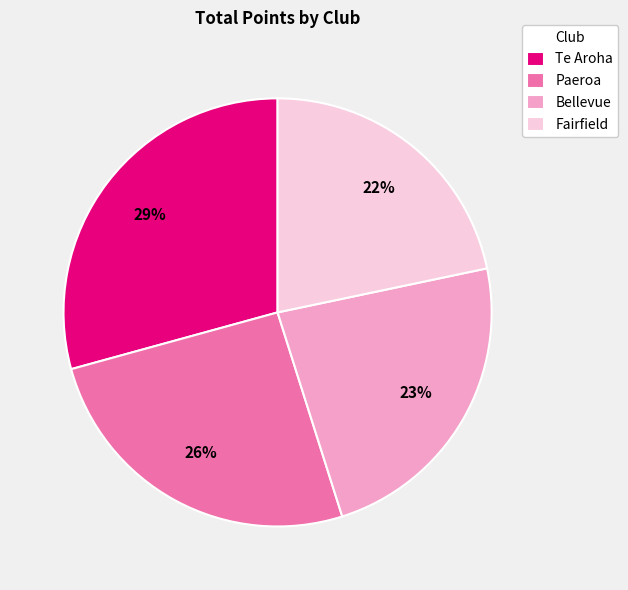

What is the largest slice in the pie chart?

Te Aroha